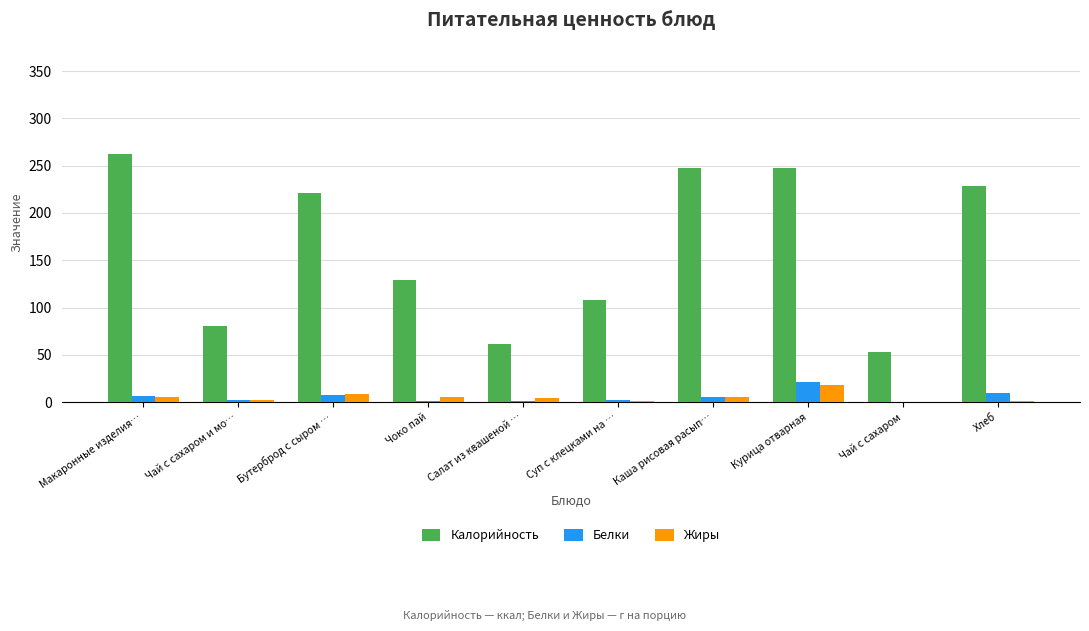

How many data points does each series have?

10